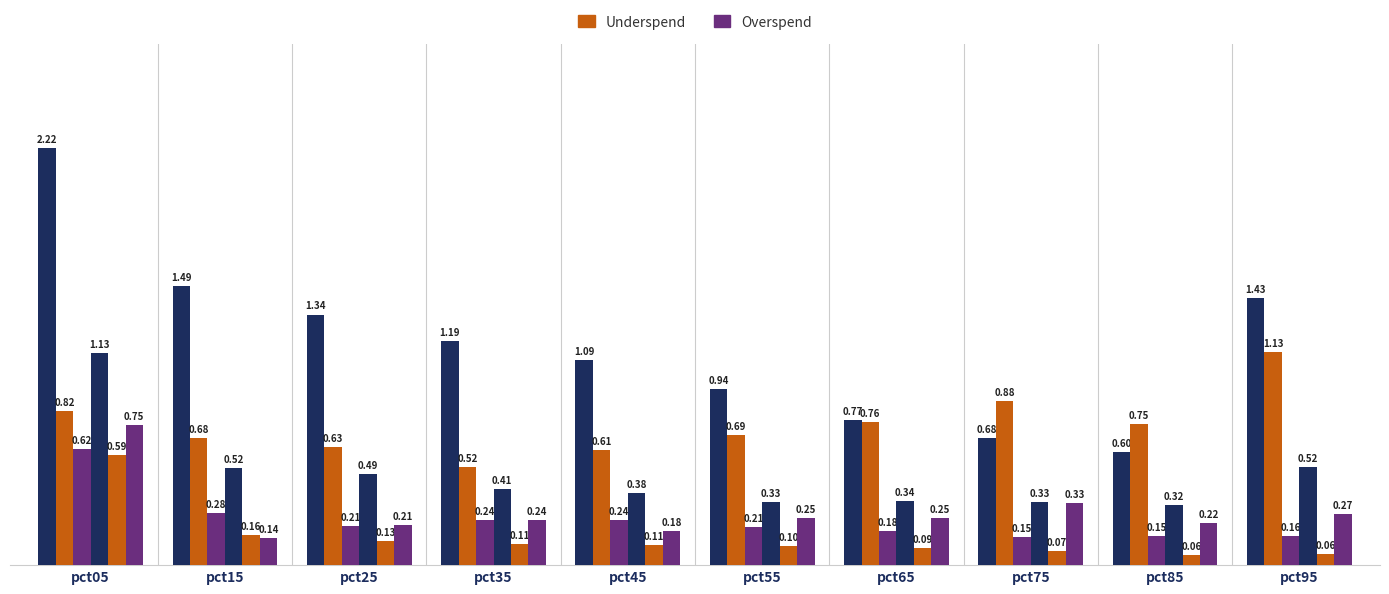

How many data points does each series have?

10